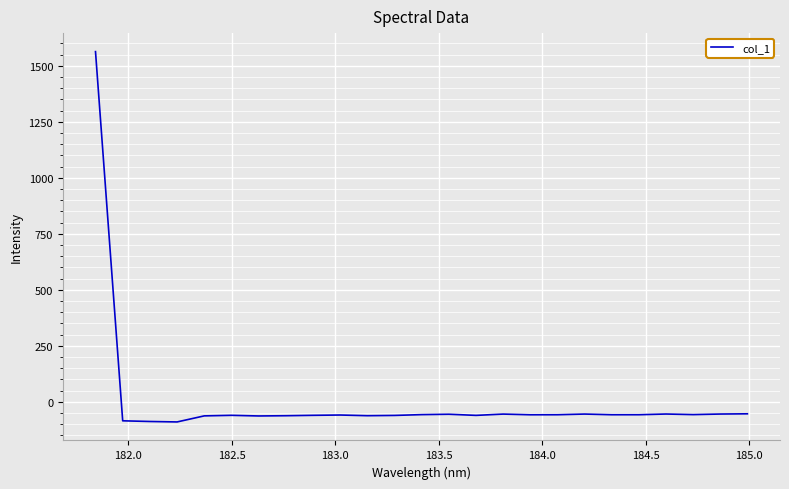

What is the minimum value shown in the chart?

-89.5